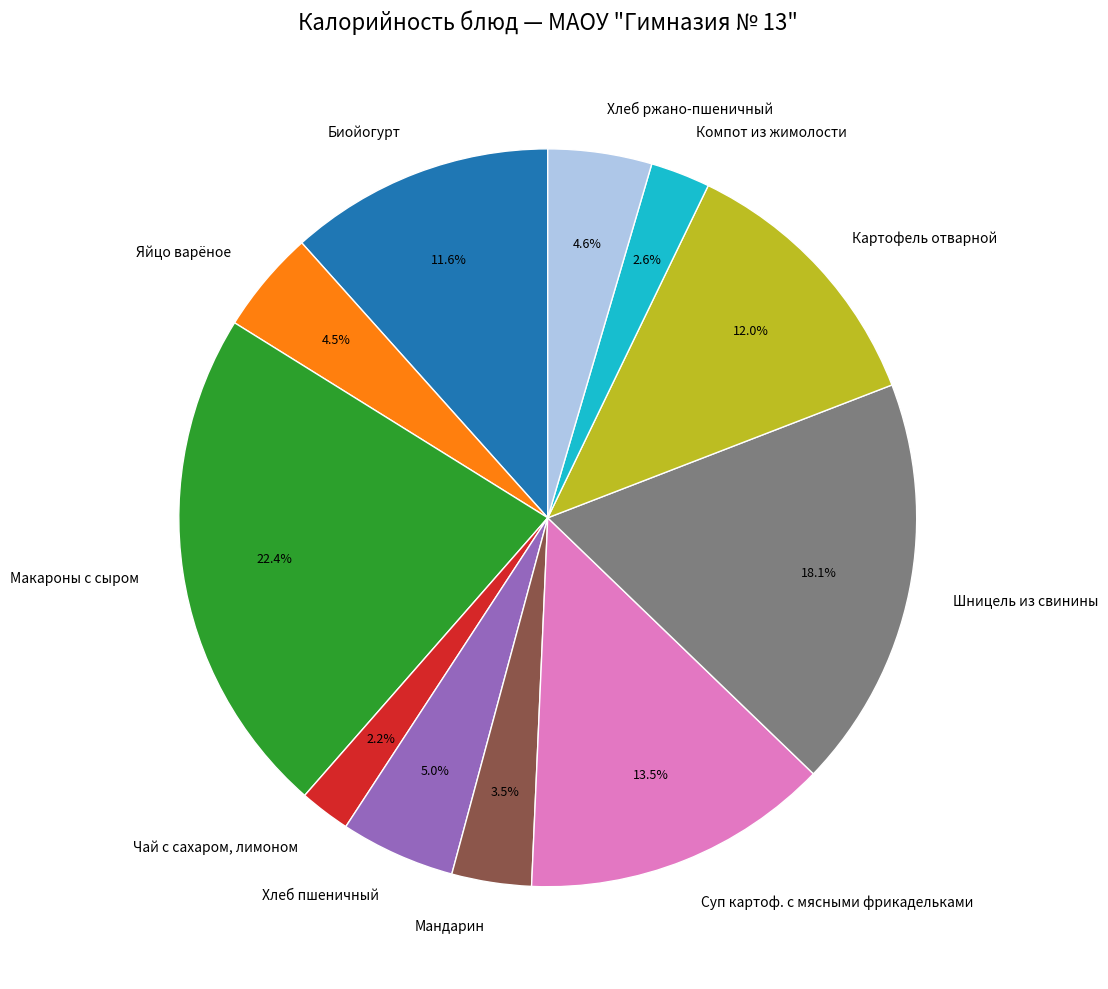

Rank the categories by value from lowest to highest.

Чай с сахаром, лимоном, Компот из жимолости, Мандарин, Яйцо варёное, Хлеб ржано-пшеничный, Хлеб пшеничный, Биойогурт, Картофель отварной, Суп картоф. с мясными фрикадельками, Шницель из свинины, Макароны с сыром